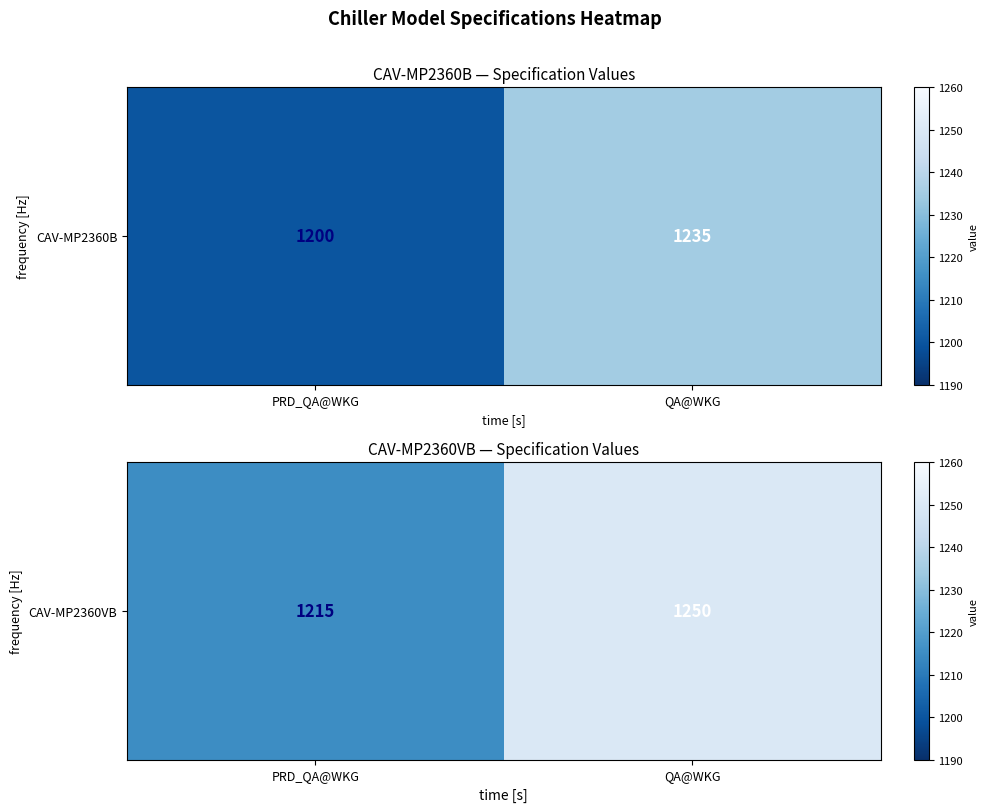

Rank the categories by value from highest to lowest.

QA@WKG, PRD_QA@WKG